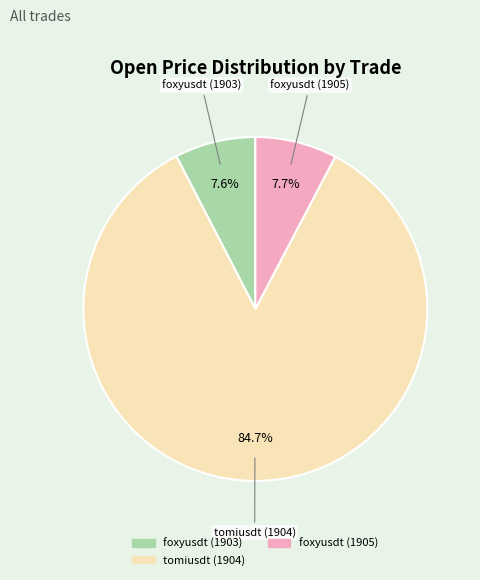

True or false: foxyusdt (1903) accounts for 8% of the total.

True